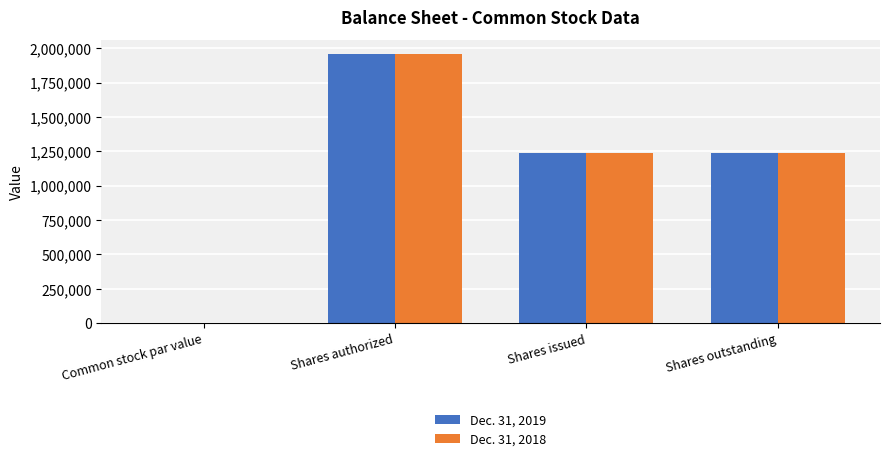

At which category is the sum across all series the highest?

Shares authorized